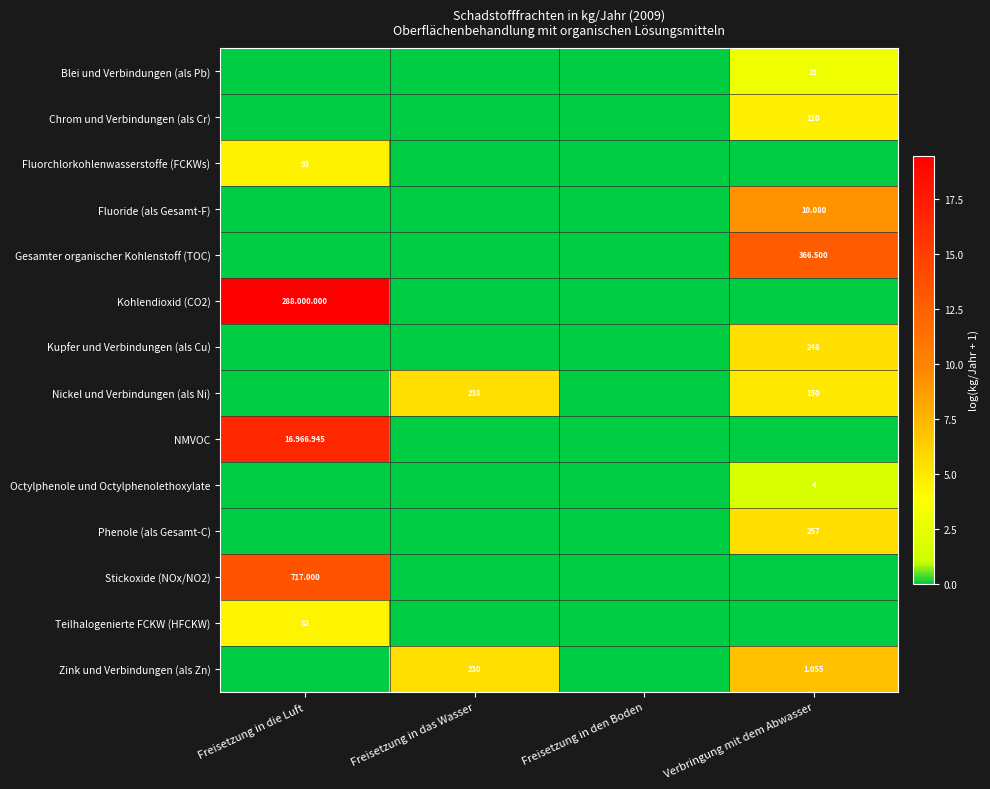

At which category is the sum across all series the highest?

Freisetzung in die Luft